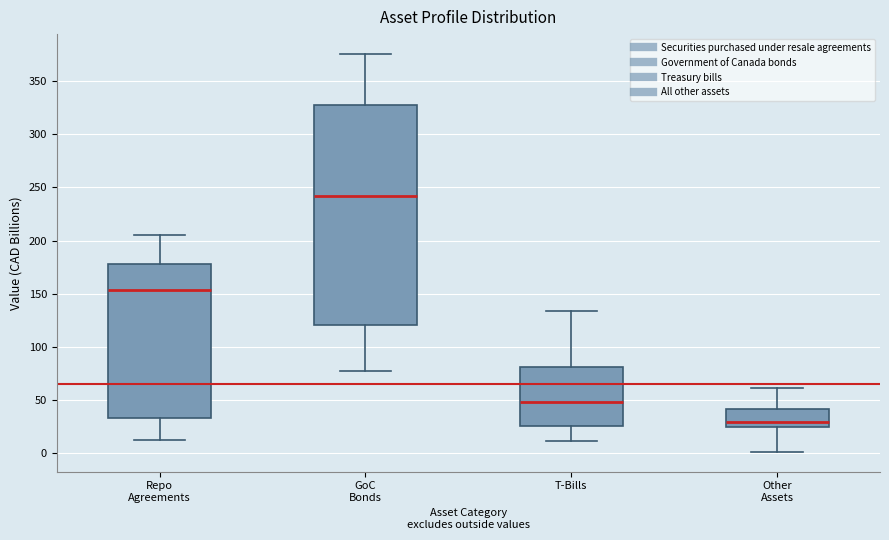

Reading left to right, transcribe this box plot: for each box, give where its median line is, the range the box spans, and where its two whiskers end, as read against the y-axis. The values are not printed on the chart, so give them approximately, as read against the axis.

Repo Agreements: median 155, box 35 to 180, whiskers 15 to 205
GoC Bonds: median 240, box 120 to 325, whiskers 80 to 375
T-Bills: median 50, box 25 to 80, whiskers 10 to 135
Other Assets: median 30, box 25 to 40, whiskers 0 to 60